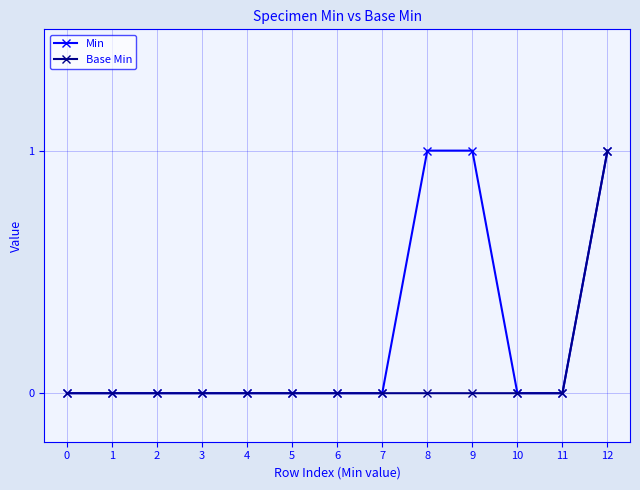

What is the difference between the Min values at 8 and 11?

1